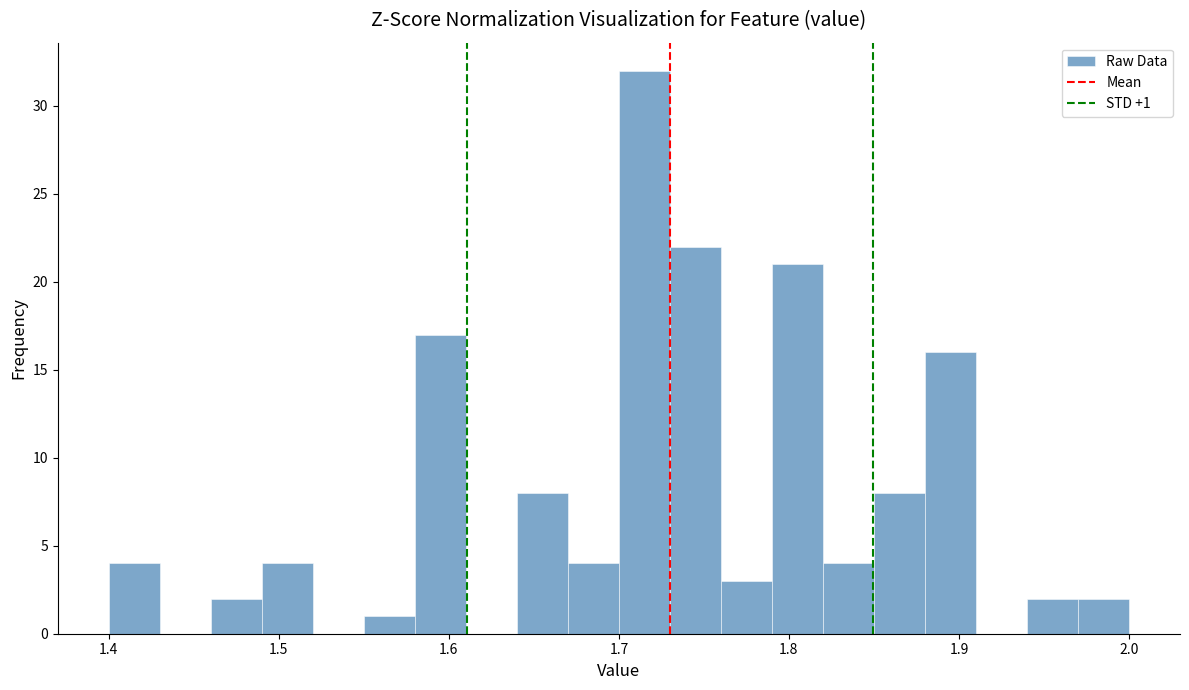

Around what value on the x-axis is the tallest bar? Give the approximate position of its centre, as read against the axis.

1.72